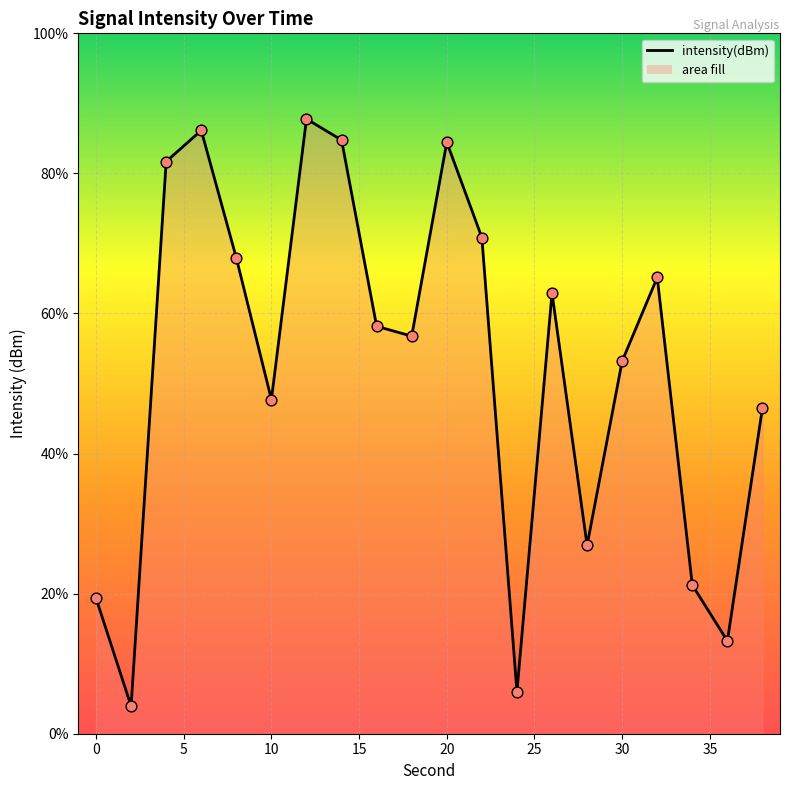

What is the change in value from 10 to 24?

-10.4